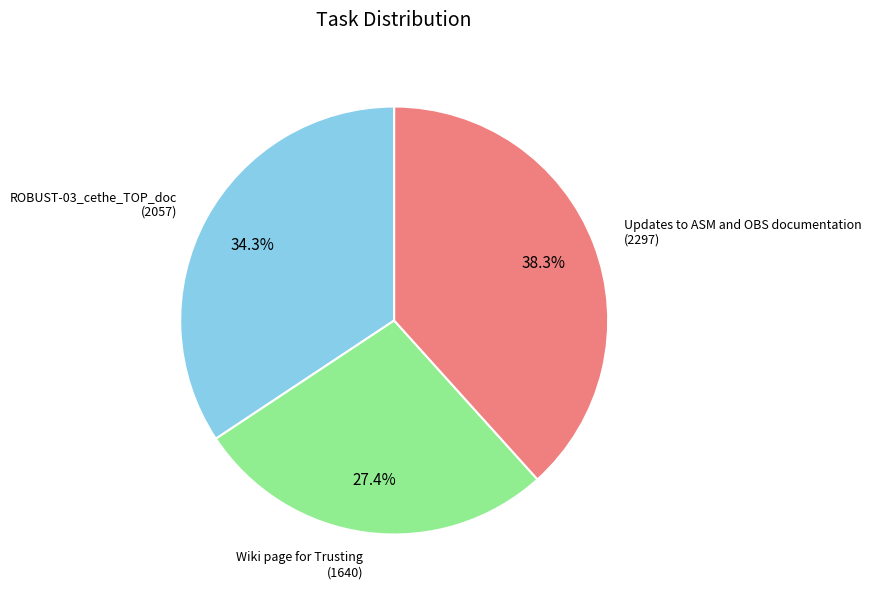

Is there any slice that represents more than half of the pie?

No